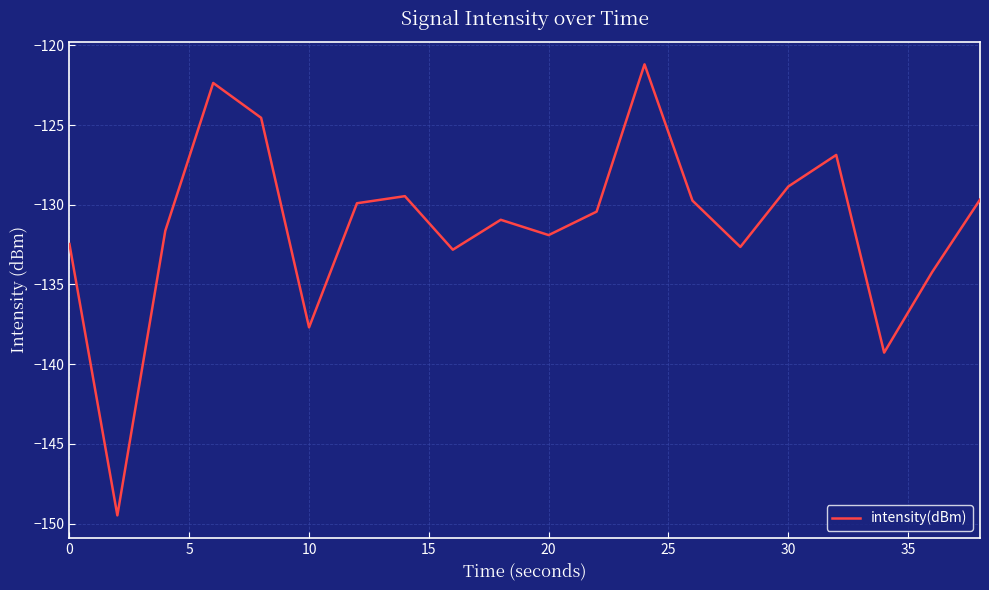

Reading right to left, transcribe all the data shown in this chart.

-129.7	-134.2	-139.3	-126.9	-128.9	-132.6	-129.7	-121.2	-130.4	-131.9	-130.9	-132.8	-129.5	-129.9	-137.7	-124.5	-122.4	-131.6	-149.5	-132.5